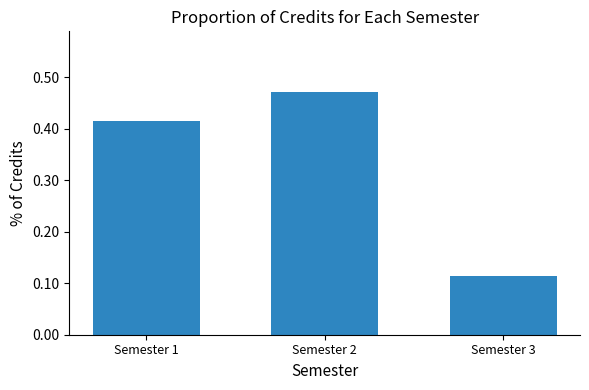

At which category does the chart reach its peak across all series?

Semester 2